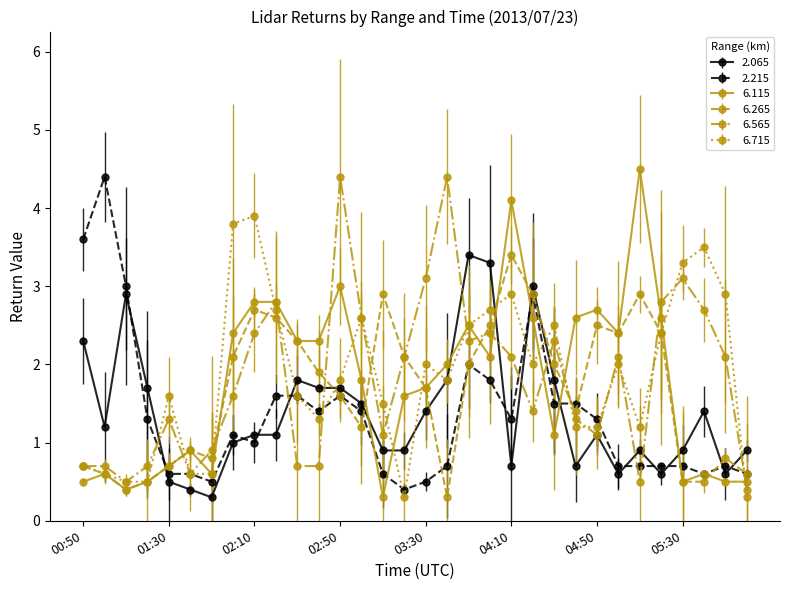

Which series has the widest spread of values?

6.115